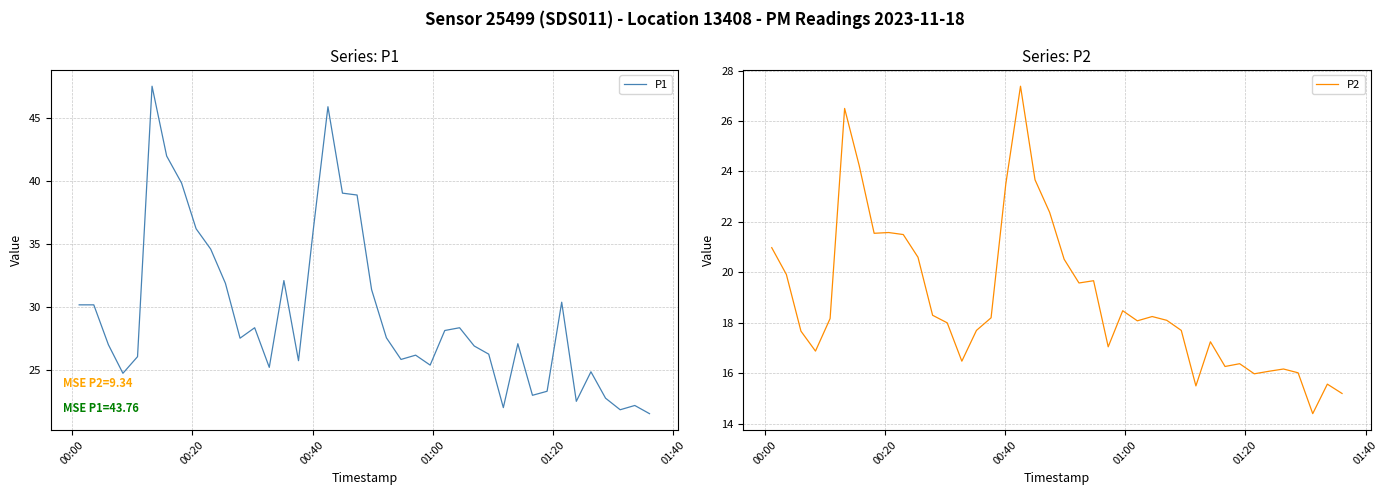

True or false: P1 has a value of 14.9 at 01:00.

False